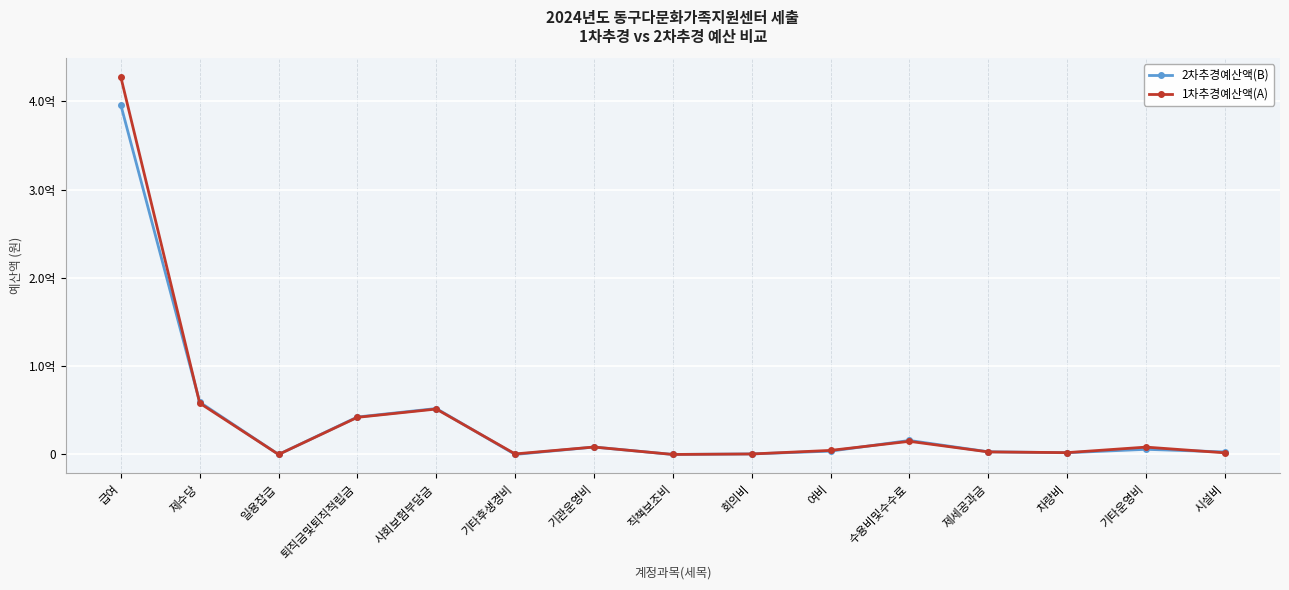

At which category does 1차추경예산액(A) reach its first local peak?

사회보험부담금